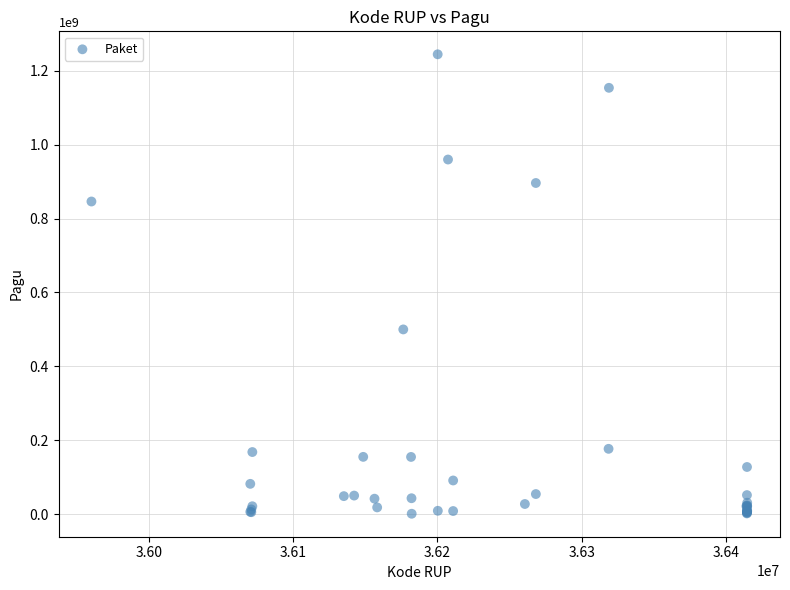

What Y value in the scatter plot is closest to 622840000?

499932000